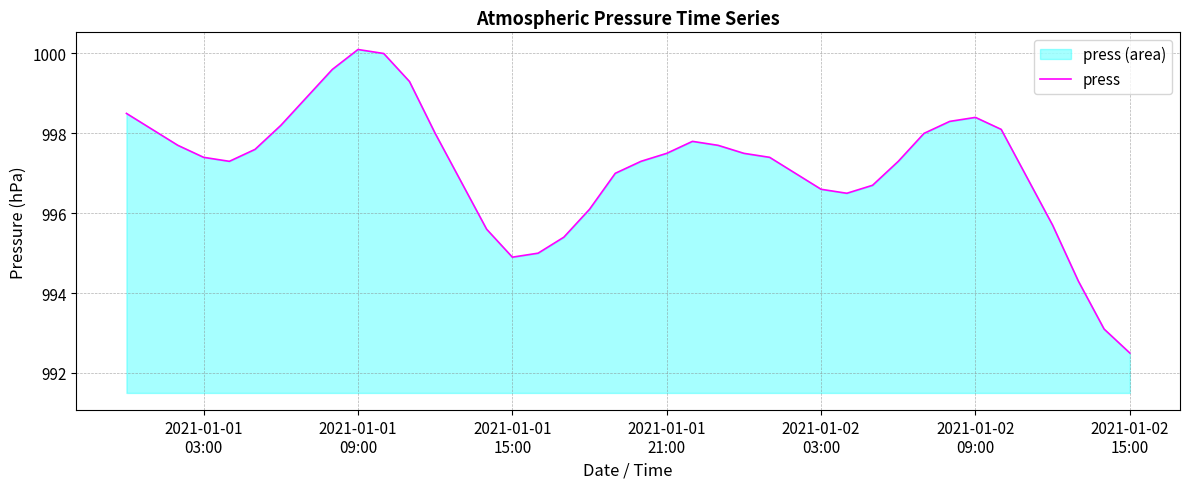

Which label corresponds to the smallest value in the chart?

2021-01-02
15:00